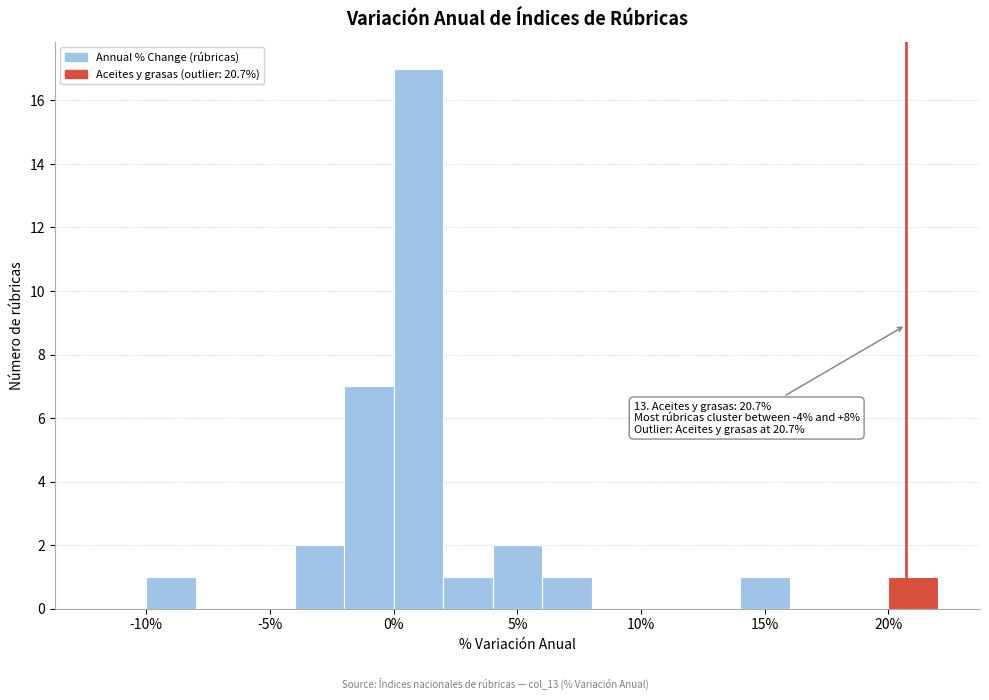

Over which range of the x-axis is the bar tallest?

0 to 2